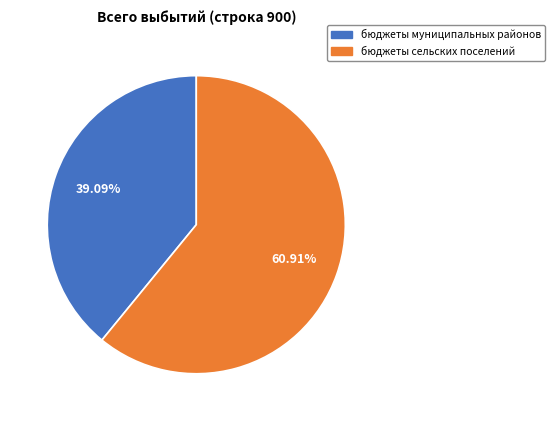

To the nearest percent, what portion does бюджеты сельских поселений represent?

61%